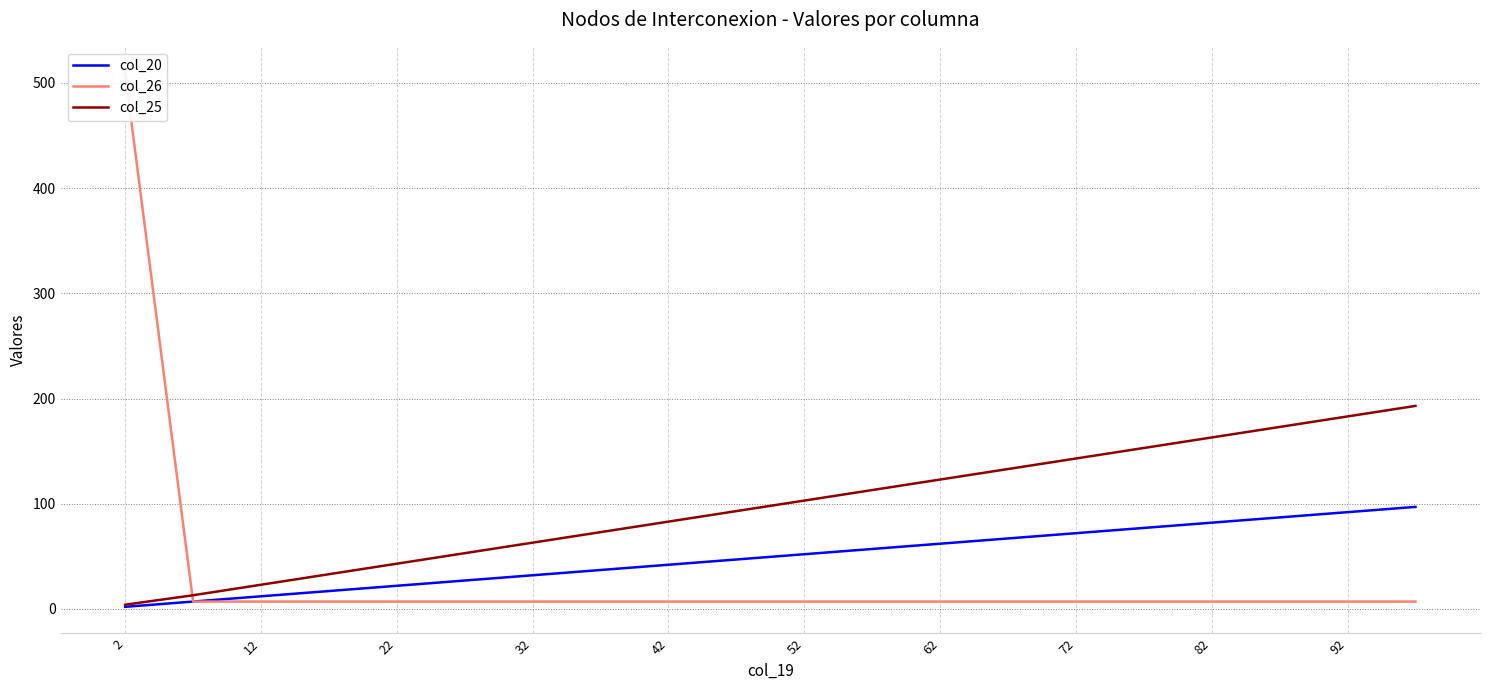

True or false: col_25 has a value of 236 at 72.

False